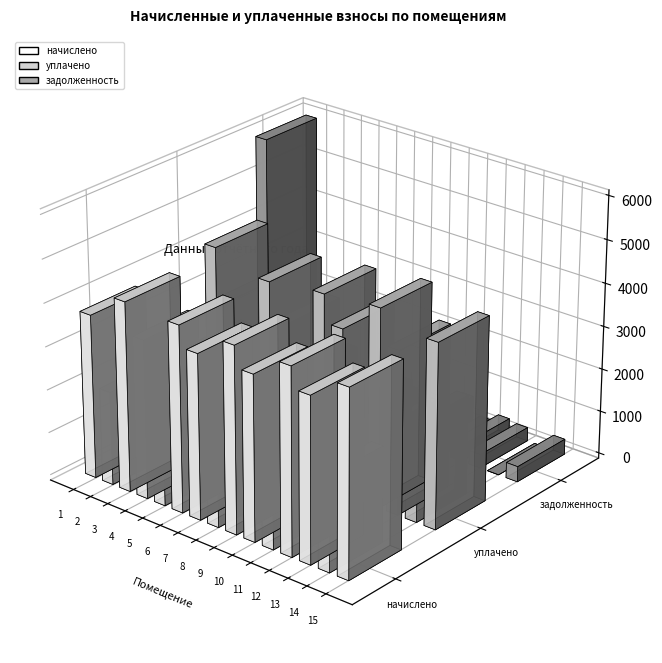

Is it true that уплачено equals 3781.5 at 13?

True